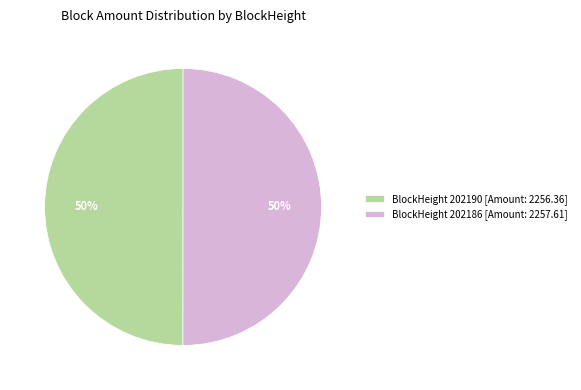

Is it true that BlockHeight 202190 [Amount: 2256.36] is 50% of the pie?

True